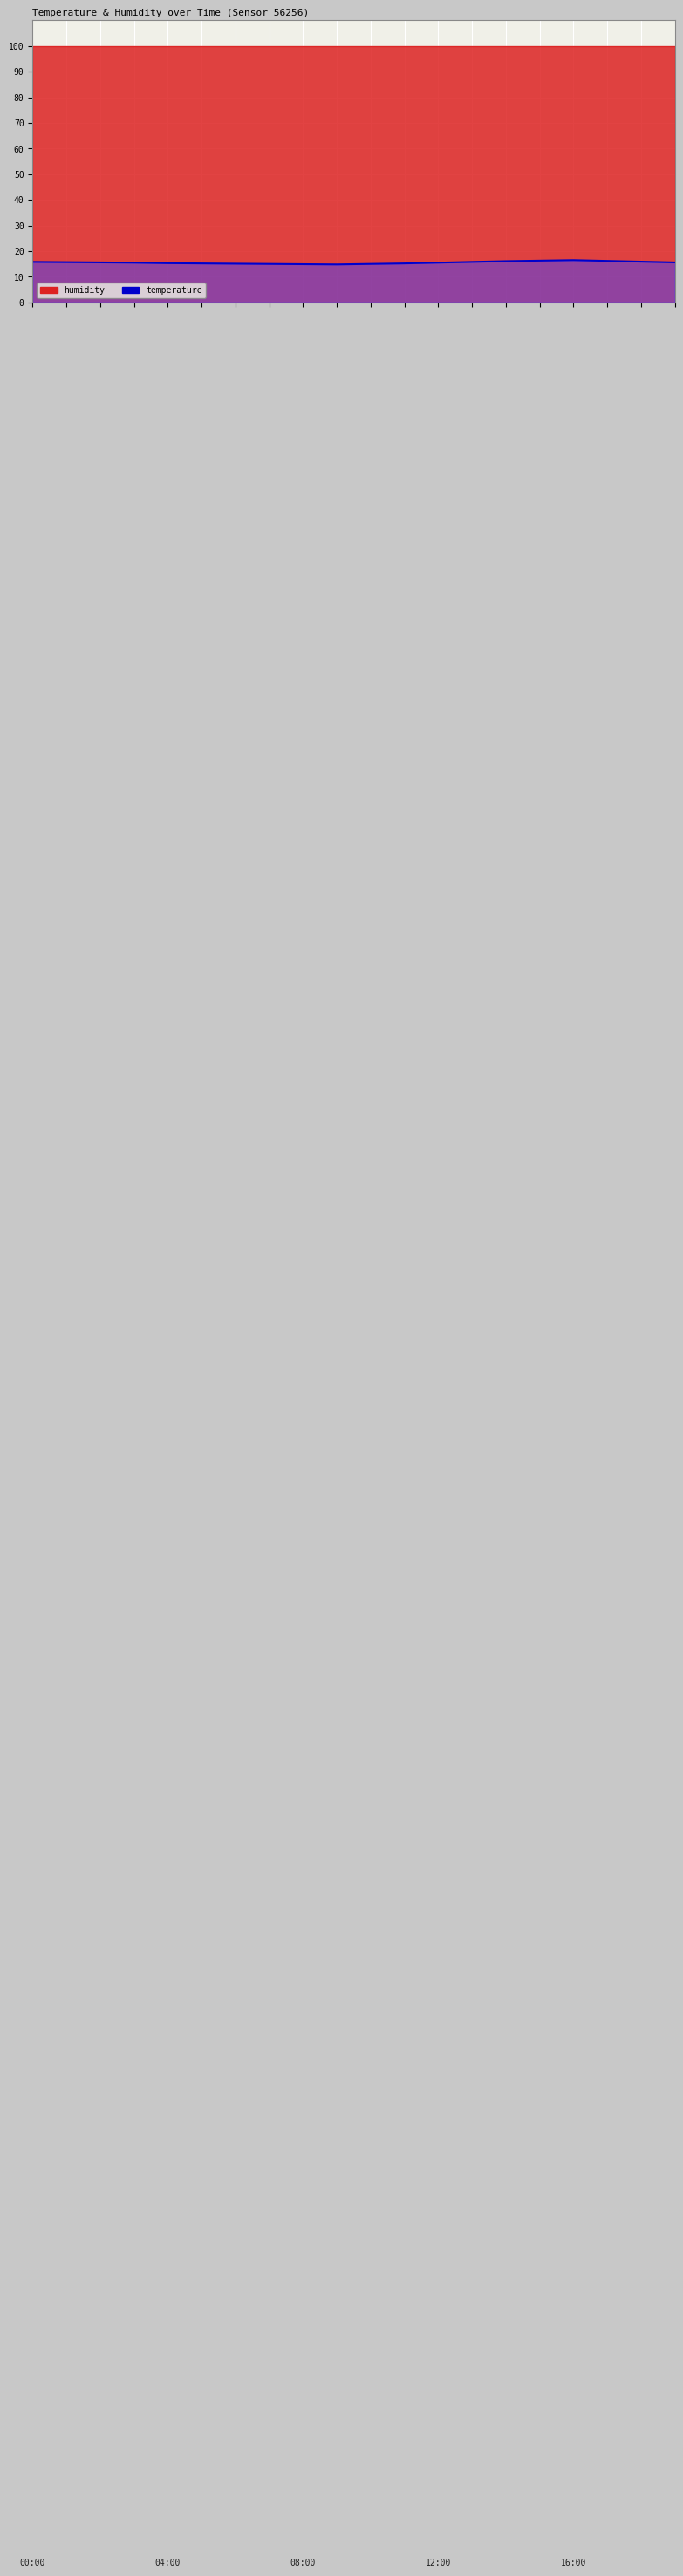

What is the change in value from 07:00 to 11:00?

+0.2